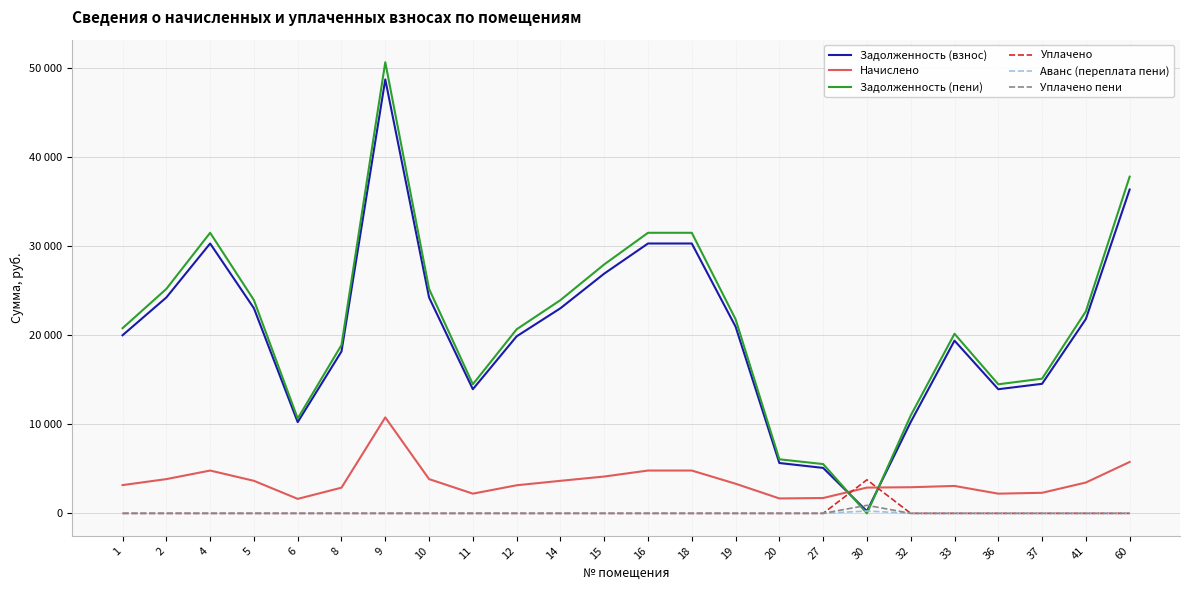

What are all the series names shown in the legend?

Задолженность (взнос), Начислено, Задолженность (пени), Уплачено, Аванс (переплата пени), Уплачено пени